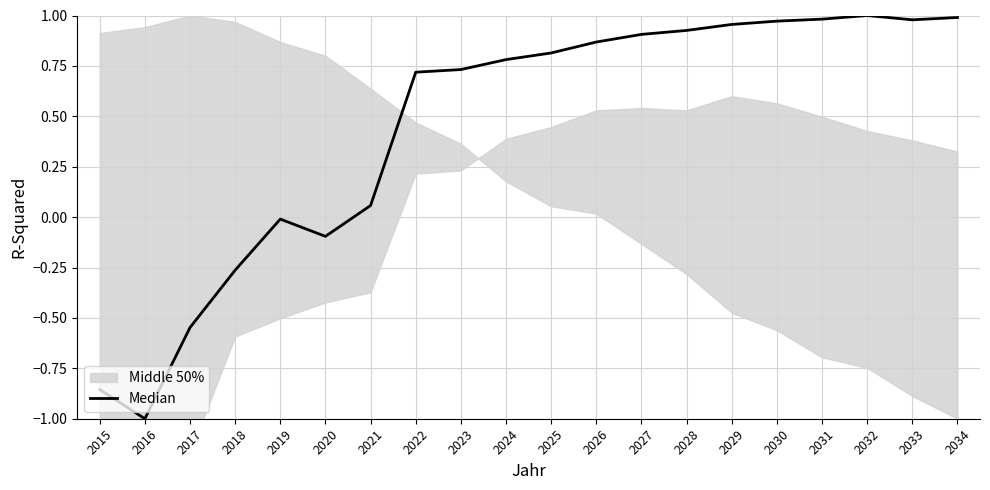

How many points are lower than both their immediate neighbors (excluding endpoints)?

3